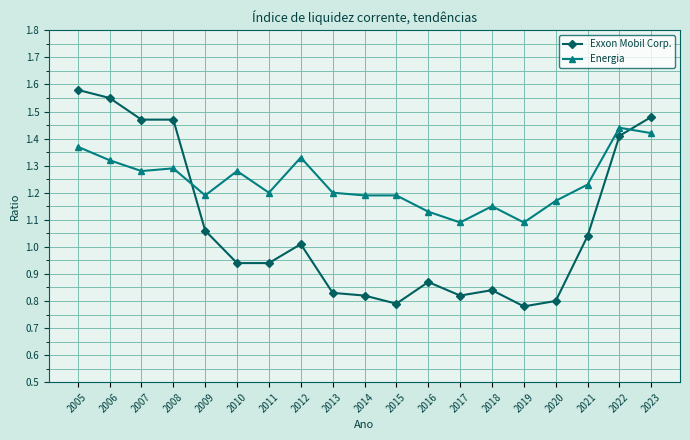

Count the number of data series in this chart.

2